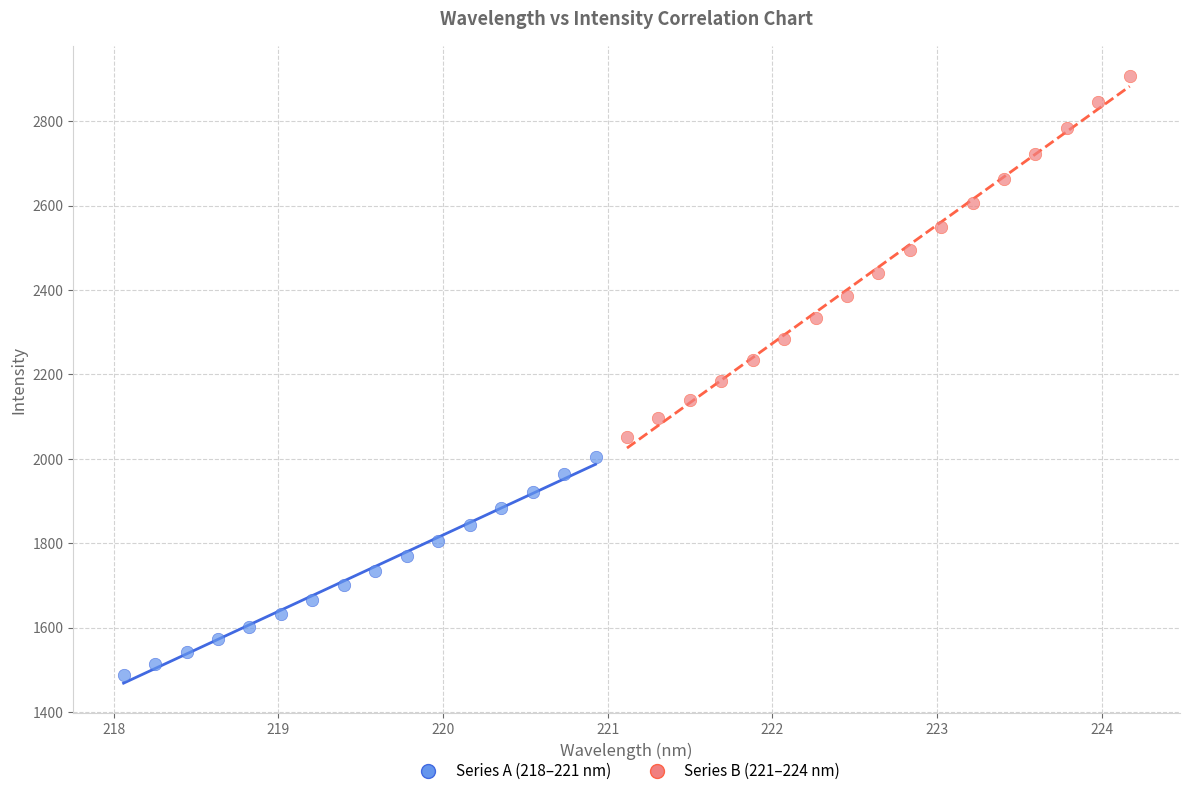

What are all the series names shown in the legend?

Series A (218–221 nm), Series B (221–224 nm)